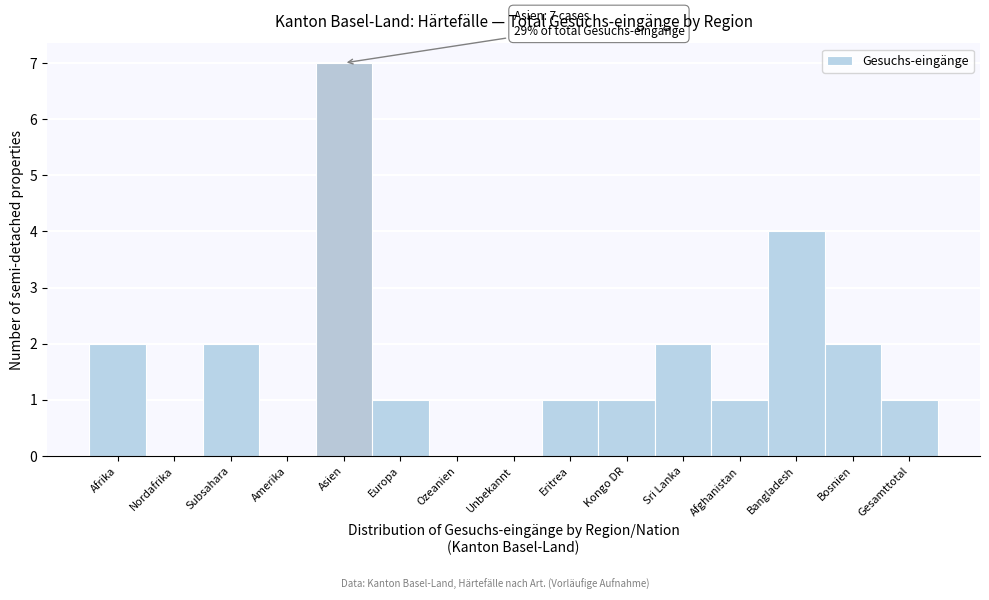

Reading left to right, list all the values displayed in this chart.

Afrika=2	Nordafrika=0	Subsahara=2	Amerika=0	Asien=7	Europa=1	Ozeanien=0	Unbekannt=0	Eritrea=1	Kongo DR=1	Sri Lanka=2	Afghanistan=1	Bangladesh=4	Bosnien=2	Gesamttotal=1